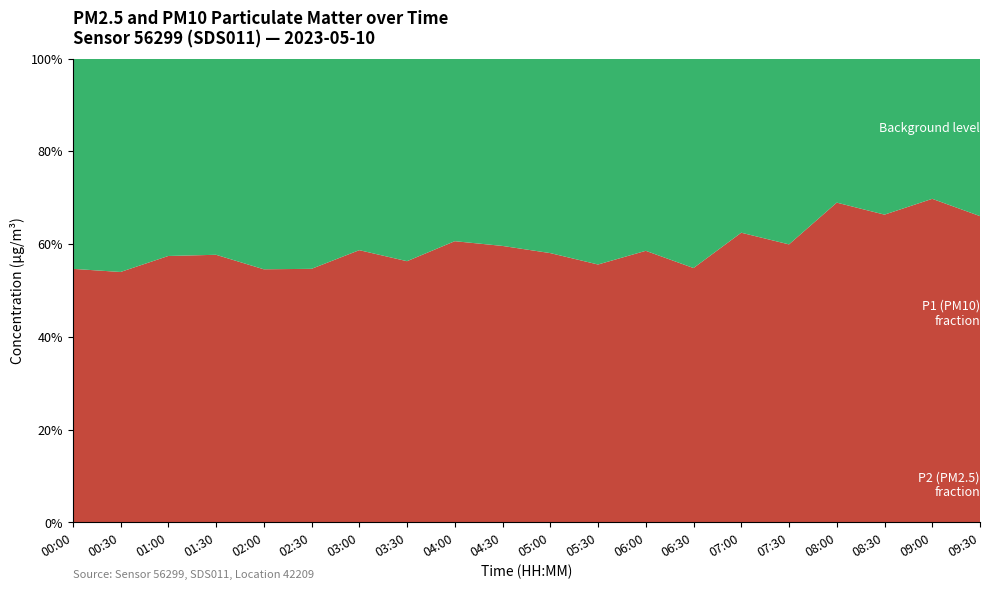

What is the total value across all series at 07:00?

100.0